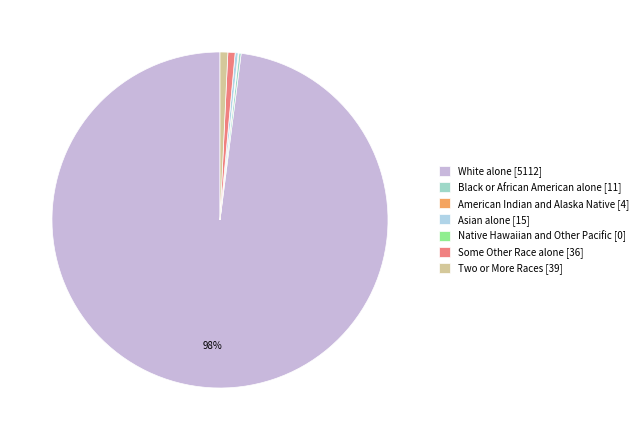

To the nearest percent, what is the average slice percentage?

14%